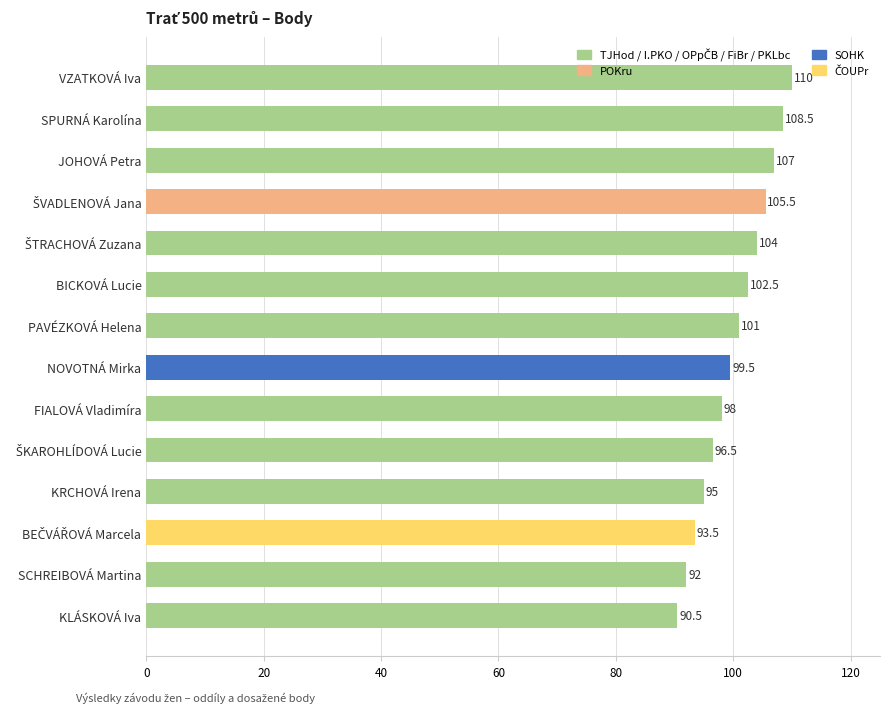

Which label corresponds to the smallest value in the chart?

KLÁSKOVÁ Iva